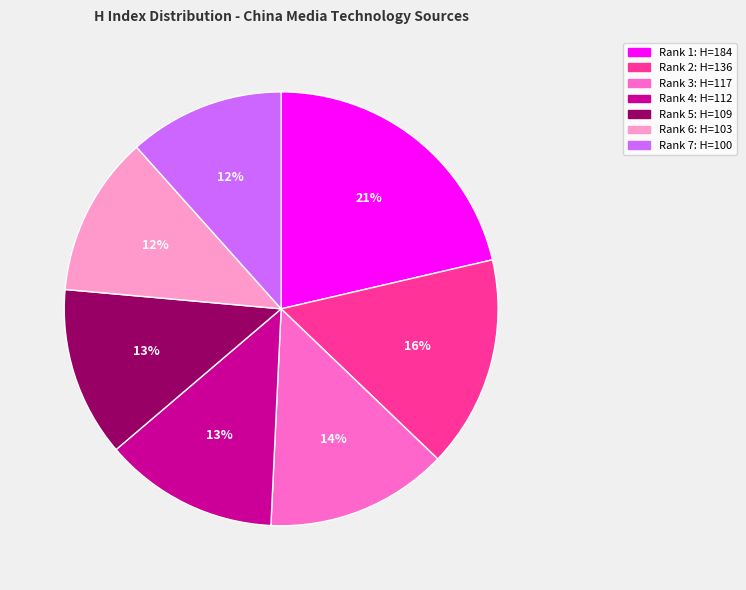

Is there a majority slice in this chart?

No